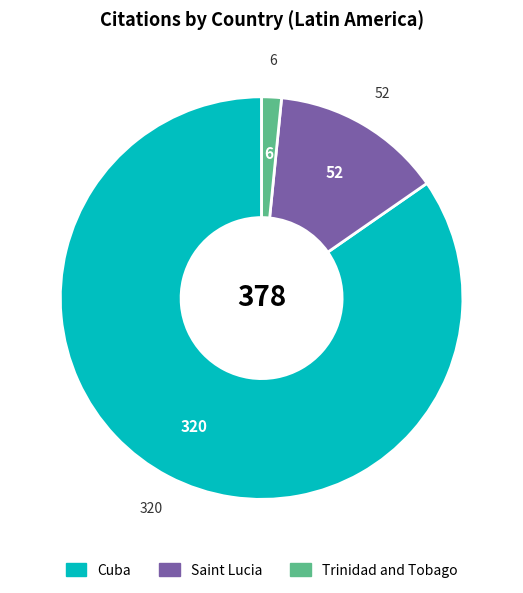

Is it true that Saint Lucia is 1% of the pie?

False